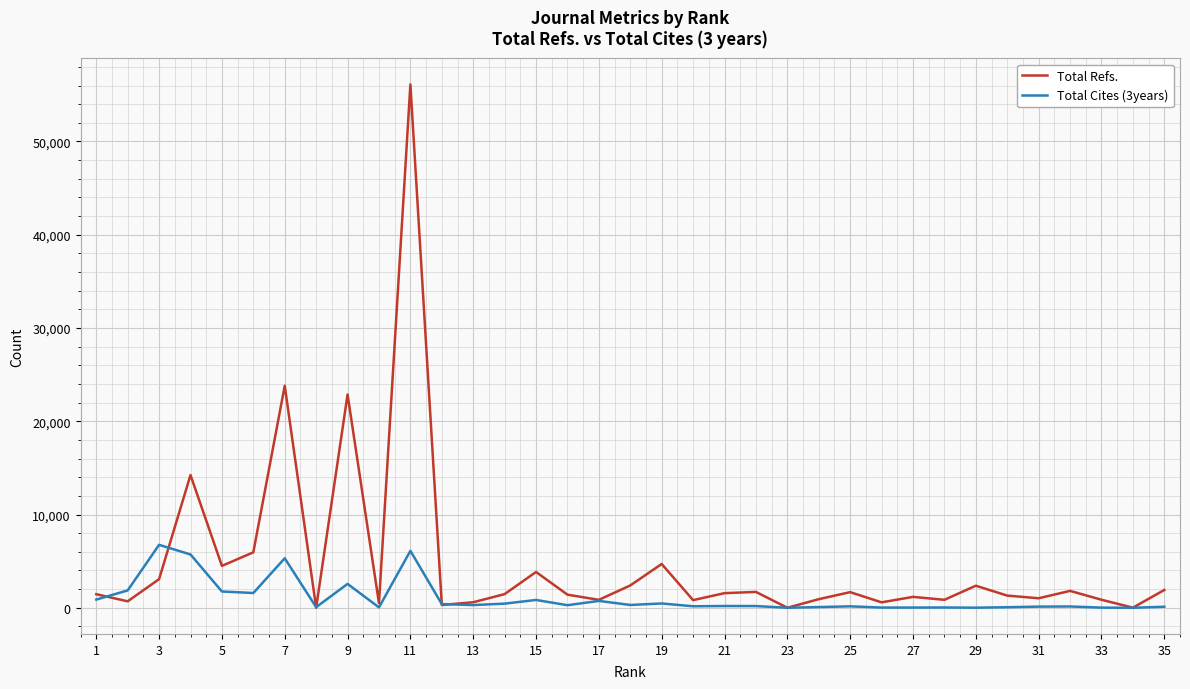

List the series in order of their peak value, highest first.

Total Refs., Total Cites (3years)